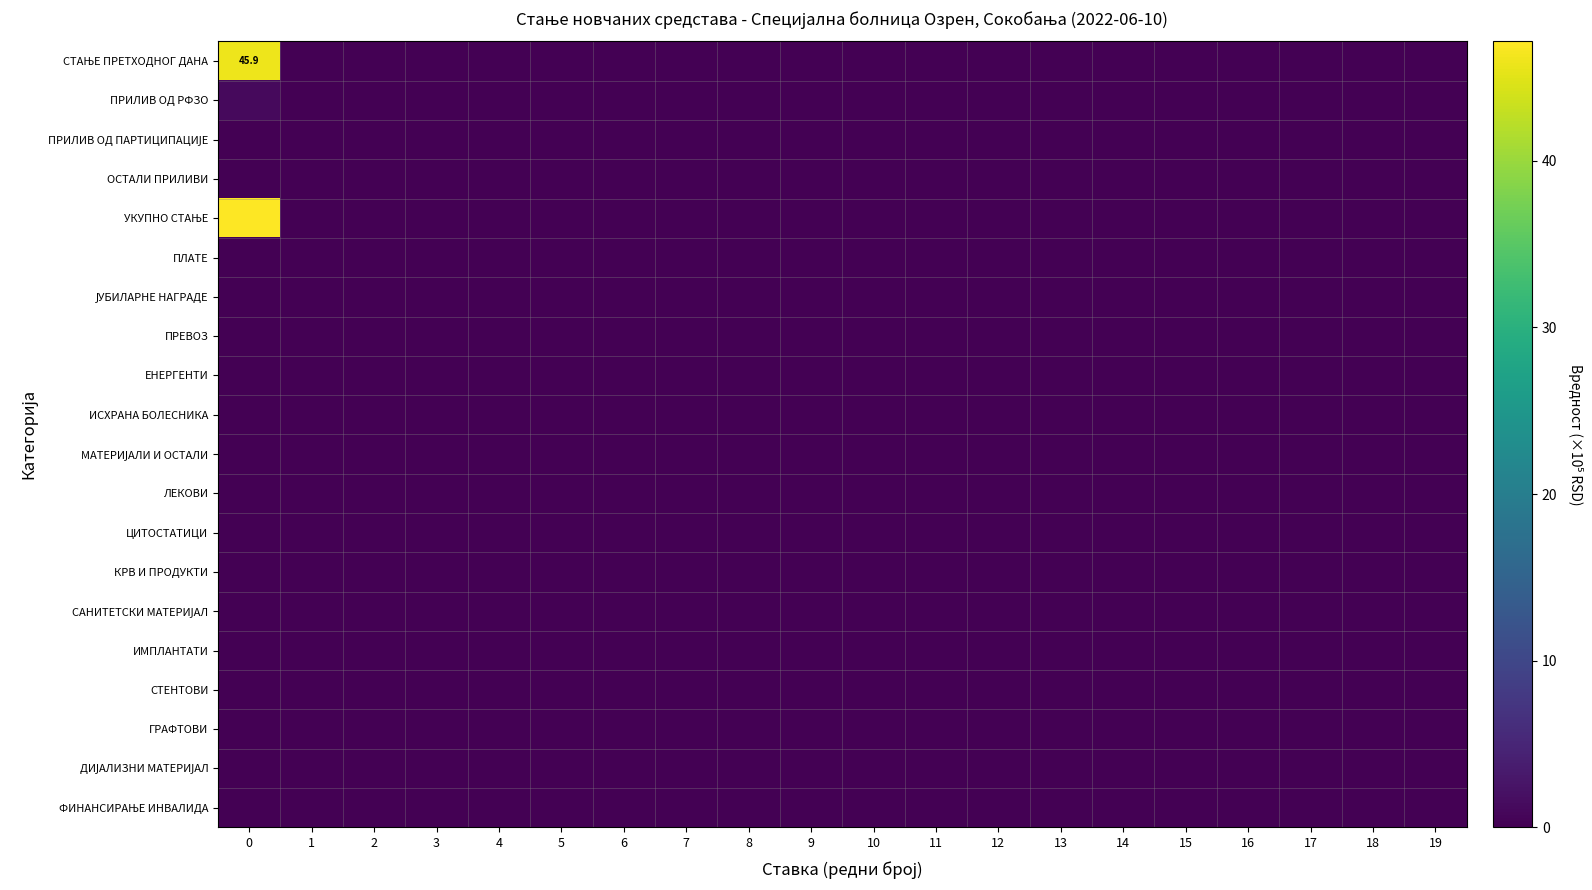

Which series has the largest total across all categories?

УКУПНО СТАЊЕ